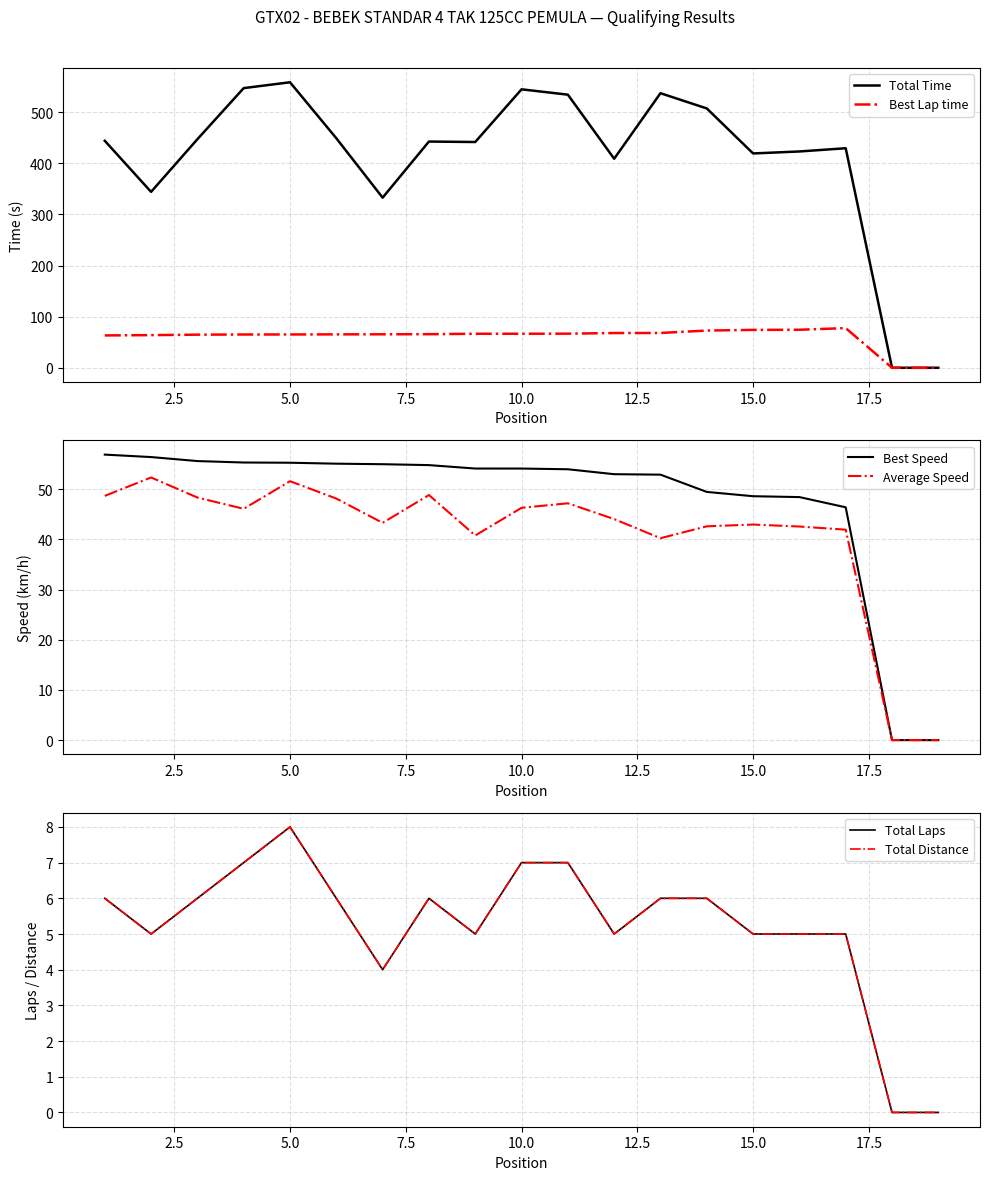

Is it true that Average Speed equals 46.1 at 7.5?

True